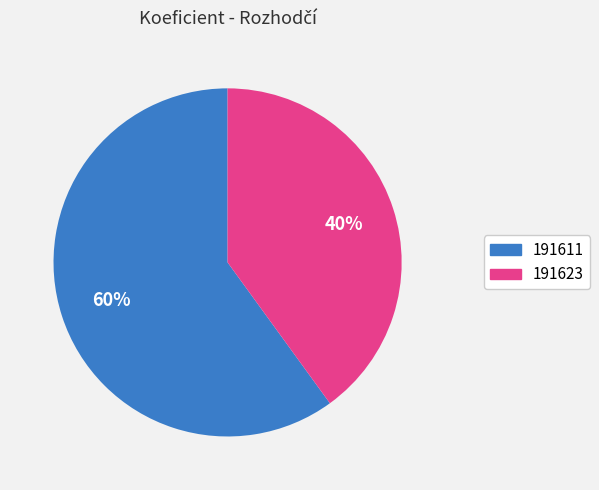

Is the sum of 191611 and 191623 greater than half?

Yes